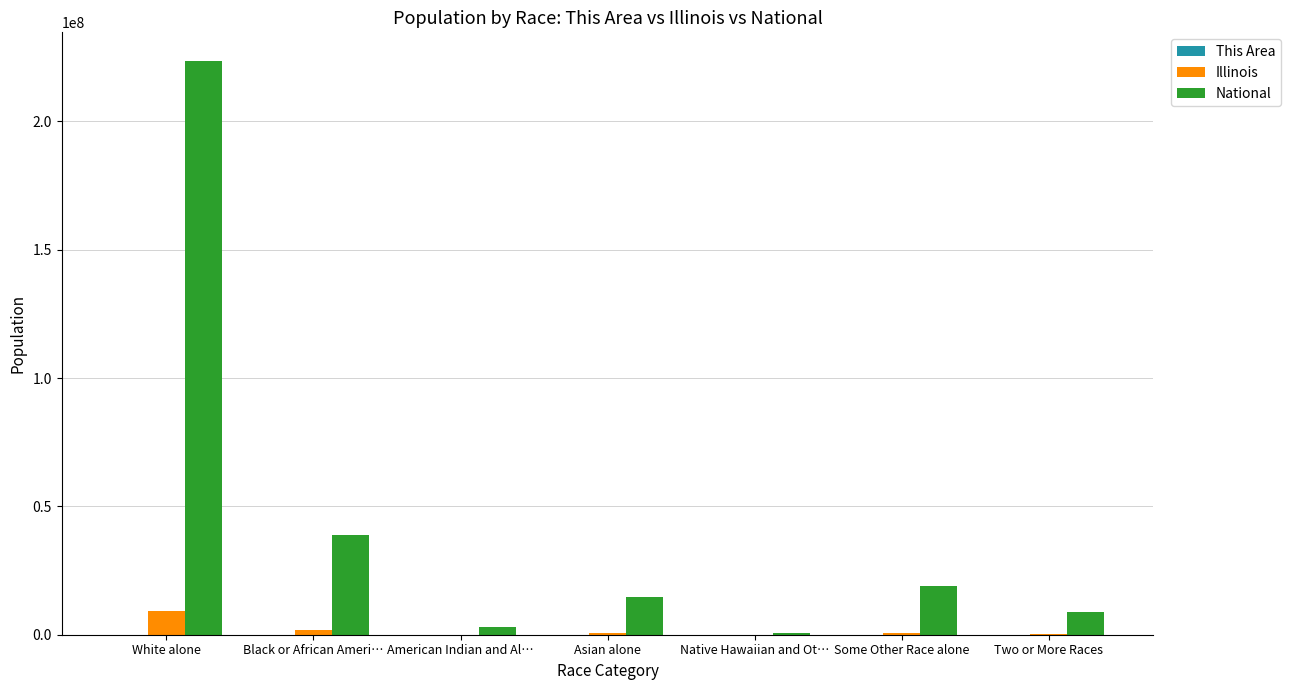

Which series has the largest total across all categories?

National